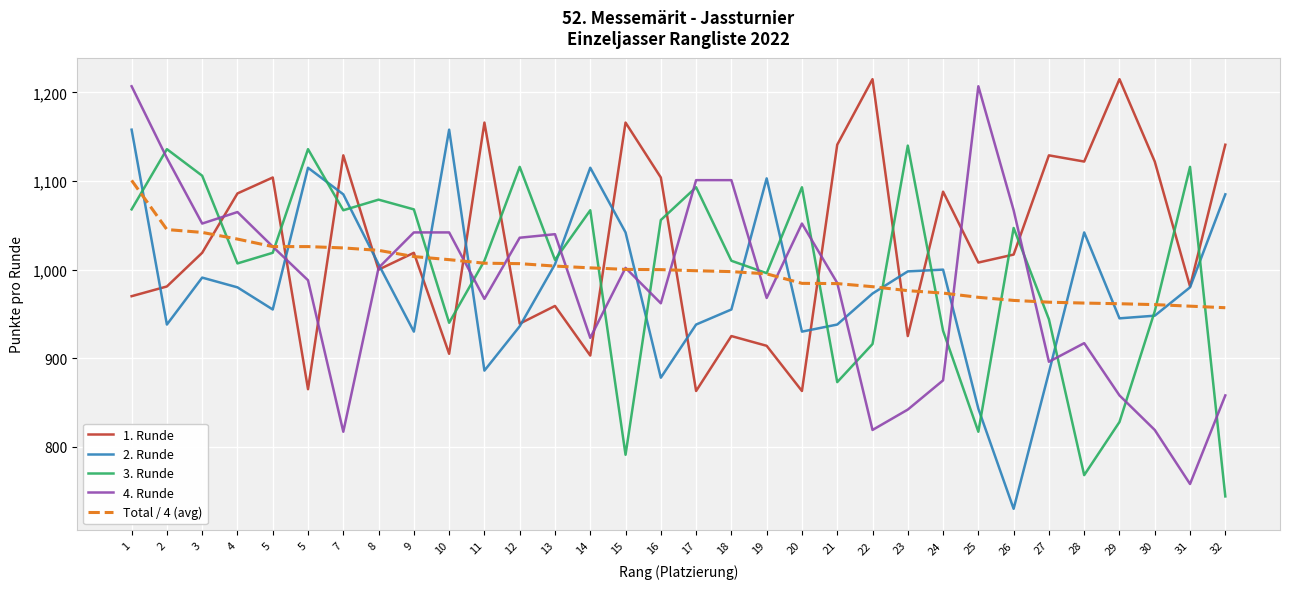

What is the value of the 4. Runde point at the 20th from the left?

1052.0